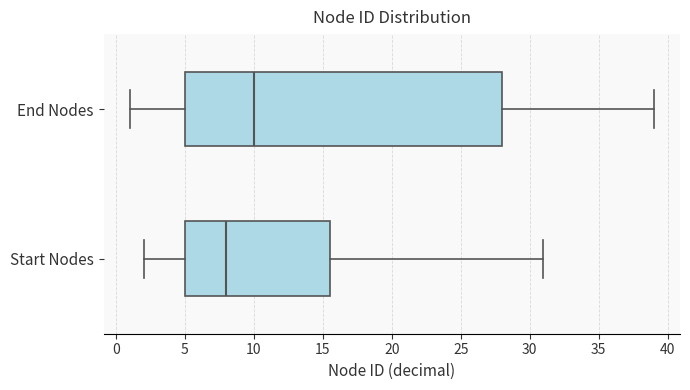

Reading bottom to top, read every box against the x-axis: the position of its median line, the range the box covers, and the ends of its whiskers. The values are not printed on the chart, so give them approximately, as read against the axis.

Start Nodes: median 8.0, box 5.0 to 15.5, whiskers 2.0 to 31.0
End Nodes: median 10.0, box 5.0 to 28.0, whiskers 1.0 to 39.0